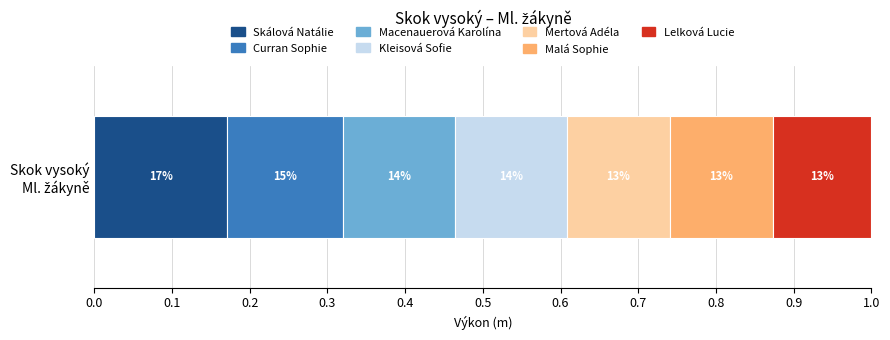

What are all the series names shown in the legend?

Skálová Natálie, Curran Sophie, Macenauerová Karolína, Kleisová Sofie, Mertová Adéla, Malá Sophie, Lelková Lucie